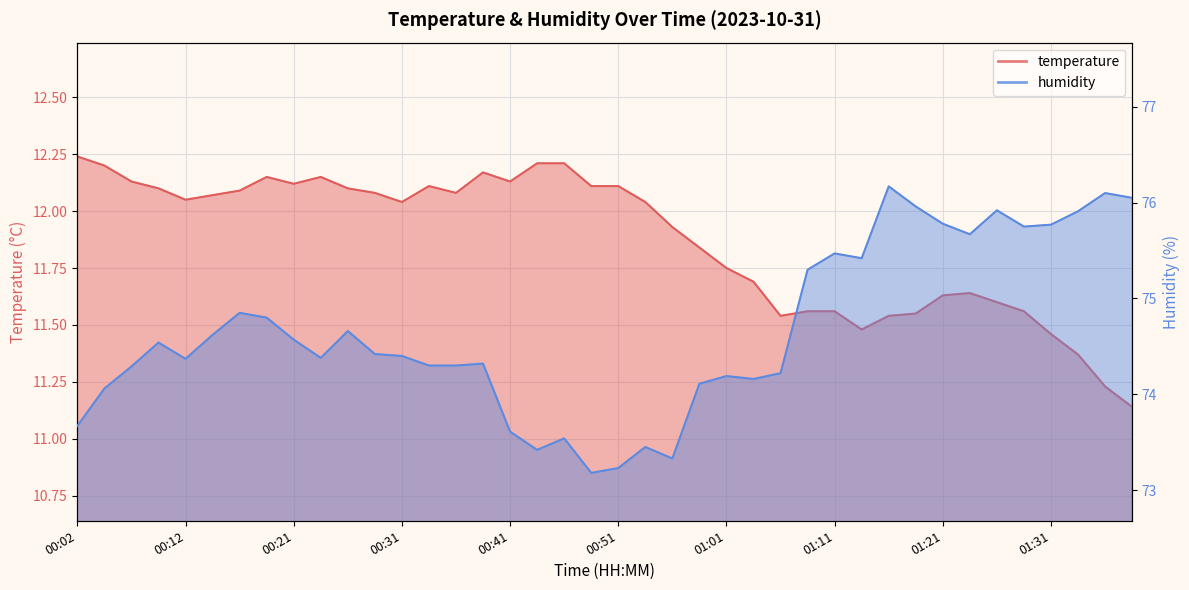

Reading left to right, extract all data points from this chart.

temperature: 12.2	12.2	12.1	12.1	12.1	12.1	12.1	12.2	12.1	12.2	12.1	12.1	12.0	12.1	12.1	12.2	12.1	12.2	12.2	12.1	12.1	12.0	11.9	11.8	11.8	11.7	11.5	11.6	11.6	11.5	11.5	11.6	11.6	11.6	11.6	11.6	11.5	11.4	11.2	11.1
humidity: 73.7	74.1	74.3	74.5	74.4	74.6	74.8	74.8	74.6	74.4	74.7	74.4	74.4	74.3	74.3	74.3	73.6	73.4	73.5	73.2	73.2	73.5	73.3	74.1	74.2	74.2	74.2	75.3	75.5	75.4	76.2	76.0	75.8	75.7	75.9	75.8	75.8	75.9	76.1	76.0